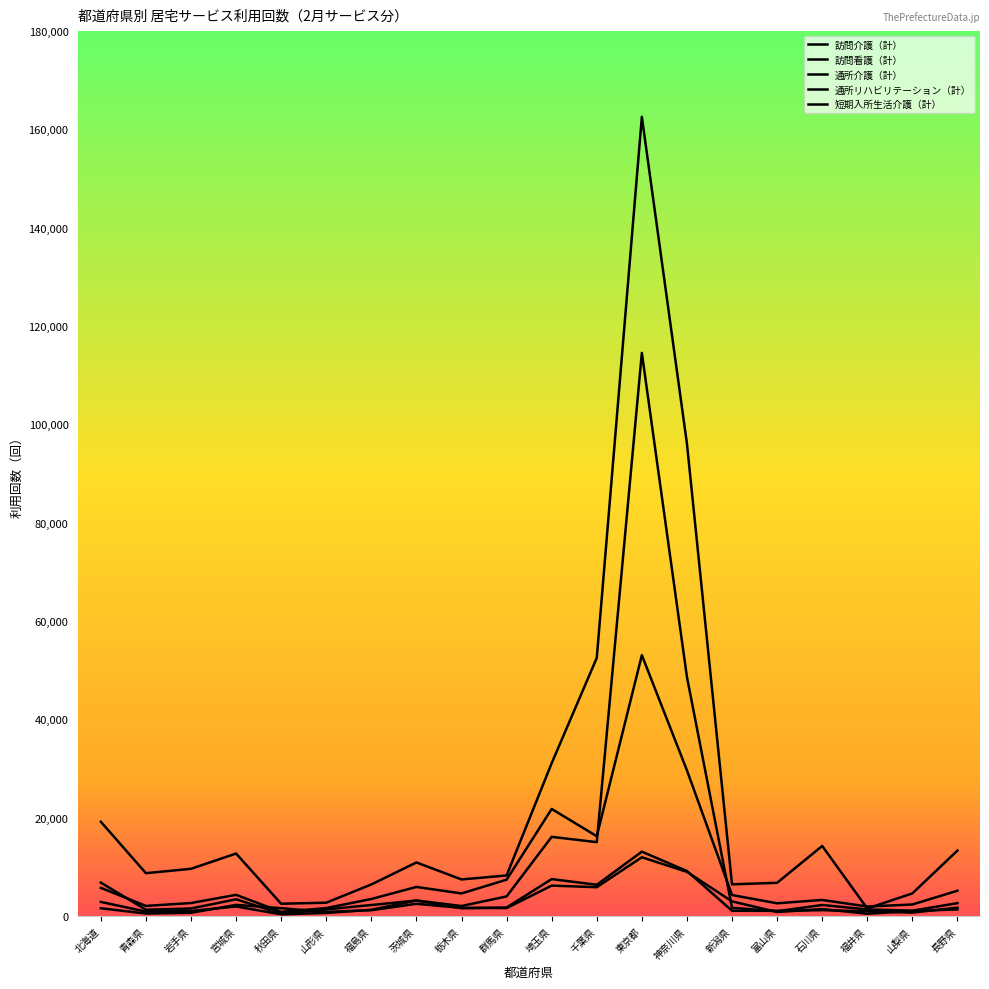

What is the difference between the 通所介護（計） values at 長野県 and 宮城県?

836